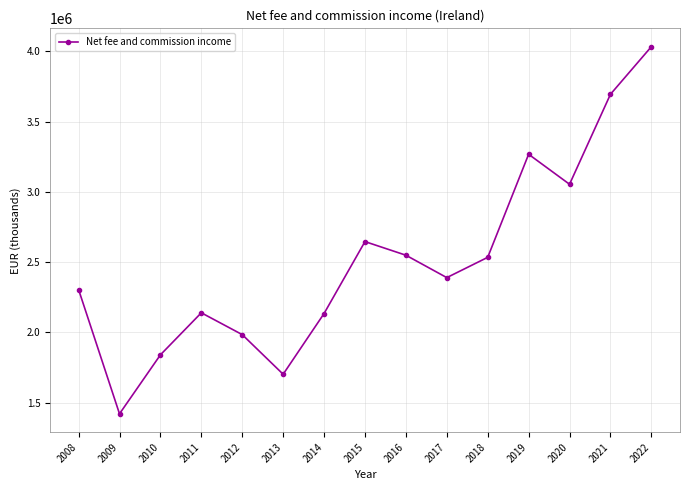

True or false: the data shows 1421727.0 at 2009.

True